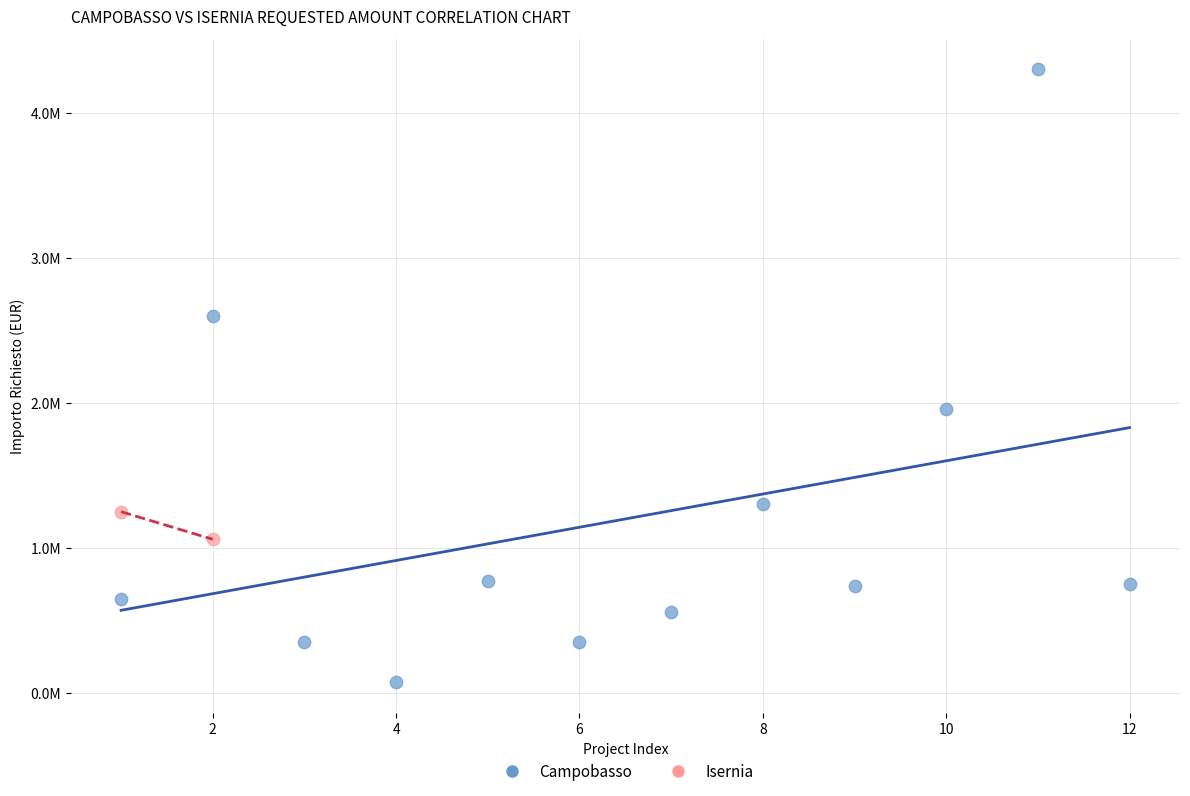

What are all the series names shown in the legend?

Campobasso, Isernia